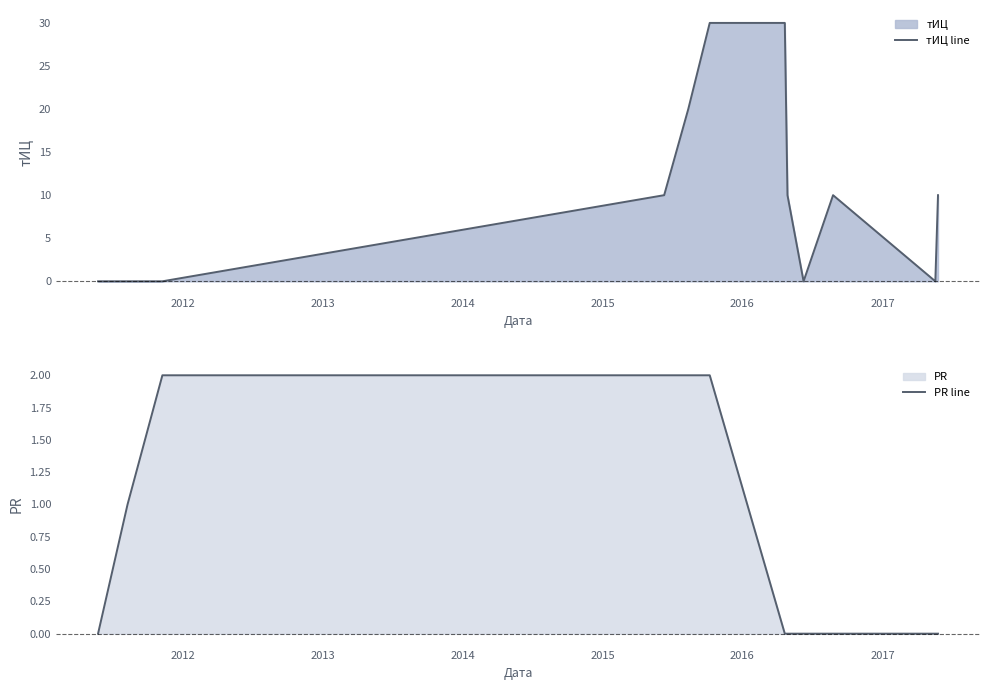

Reading right to left, extract all data points from this chart.

тИЦ line: 10	0	10	0	10	30	30	20	10	0	0	0
PR line: 0	0	0	0	0	0	2	2	2	2	1	0